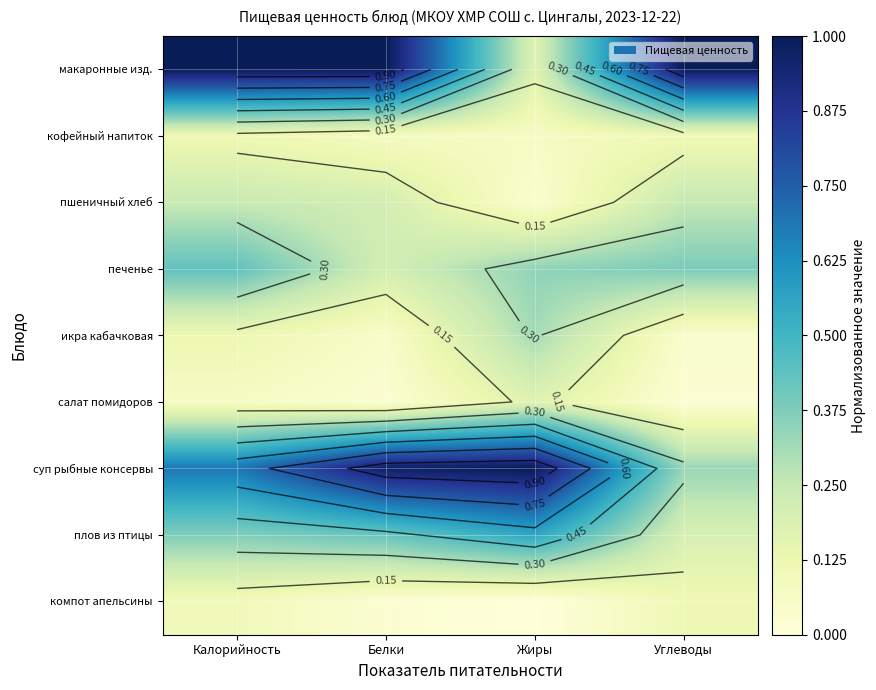

The value of плов из птицы at Углеводы is 0.2. True or false?

True